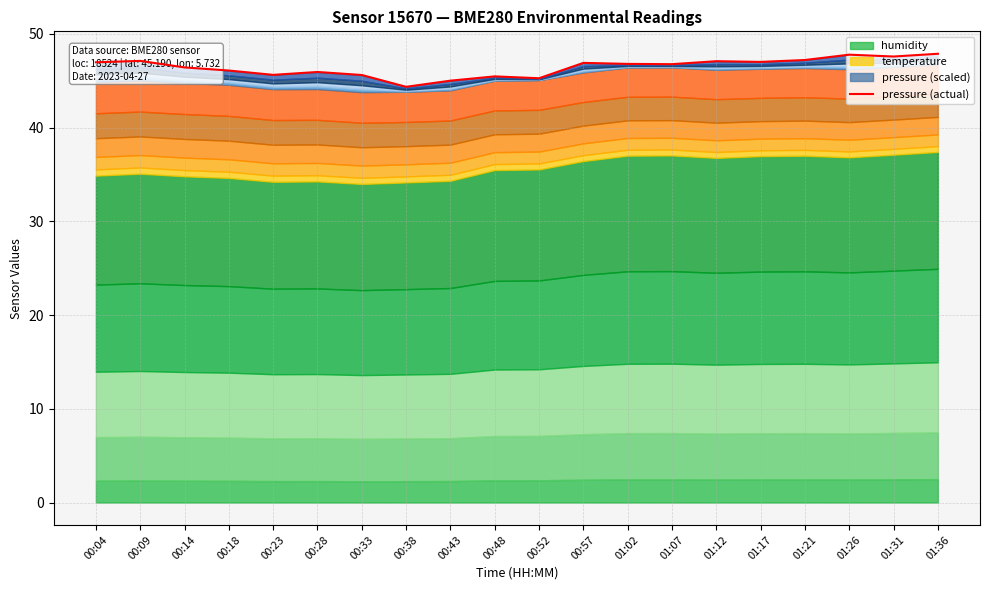

Reading left to right, what are all the values shown in this chart?

00:04=47.0	00:09=47.1	00:14=46.4	00:18=46.1	00:23=45.6	00:28=45.9	00:33=45.6	00:38=44.4	00:43=45.0	00:48=45.5	00:52=45.3	00:57=46.9	01:02=46.8	01:07=46.8	01:12=47.1	01:17=47.0	01:21=47.2	01:26=47.8	01:31=47.6	01:36=47.9